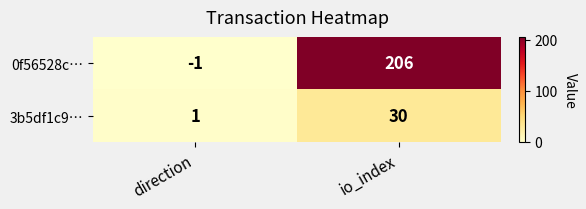

True or false: 0f56528c… has a value of 206 at io_index.

True